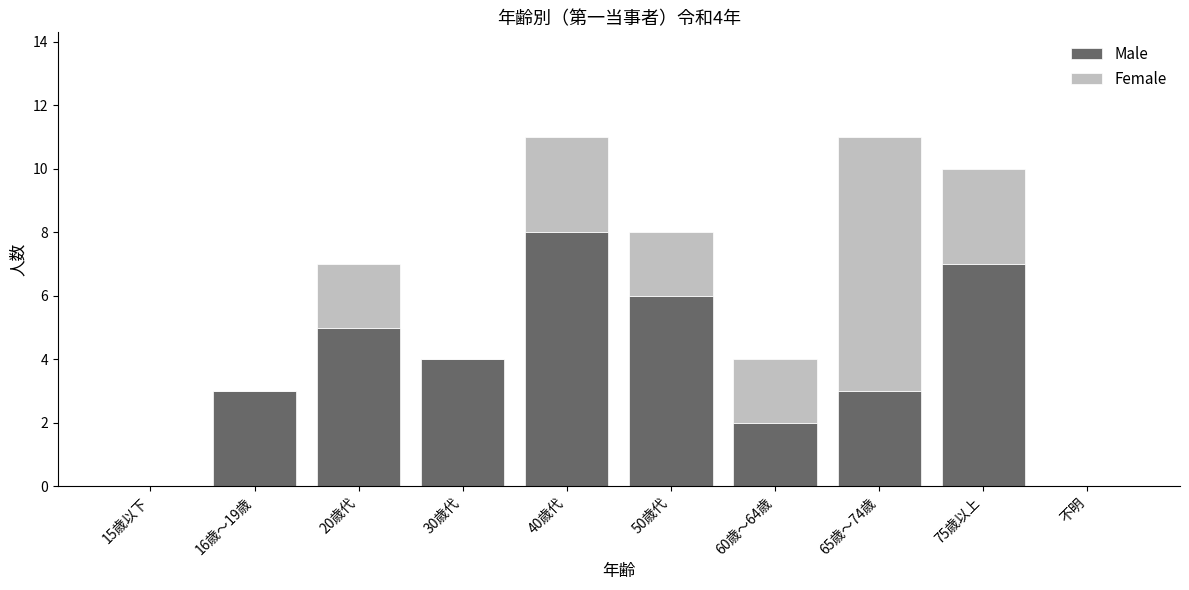

Reading left to right, transcribe the values for Male.

15歳以下=0	16歳～19歳=3	20歳代=5	30歳代=4	40歳代=8	50歳代=6	60歳～64歳=2	65歳～74歳=3	75歳以上=7	不明=0